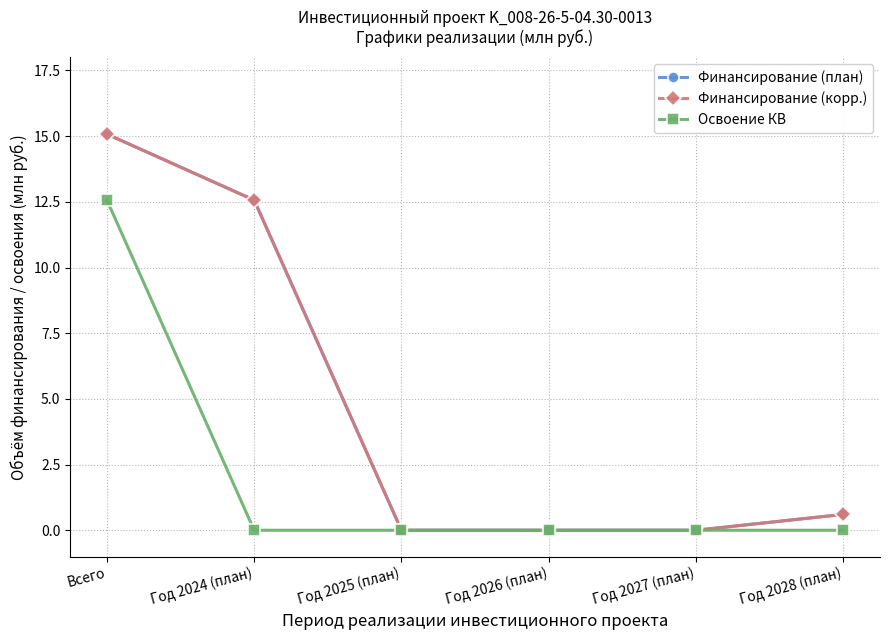

The Финансирование (план) series shows -9.3 at Год 2027 (план). True or false?

False